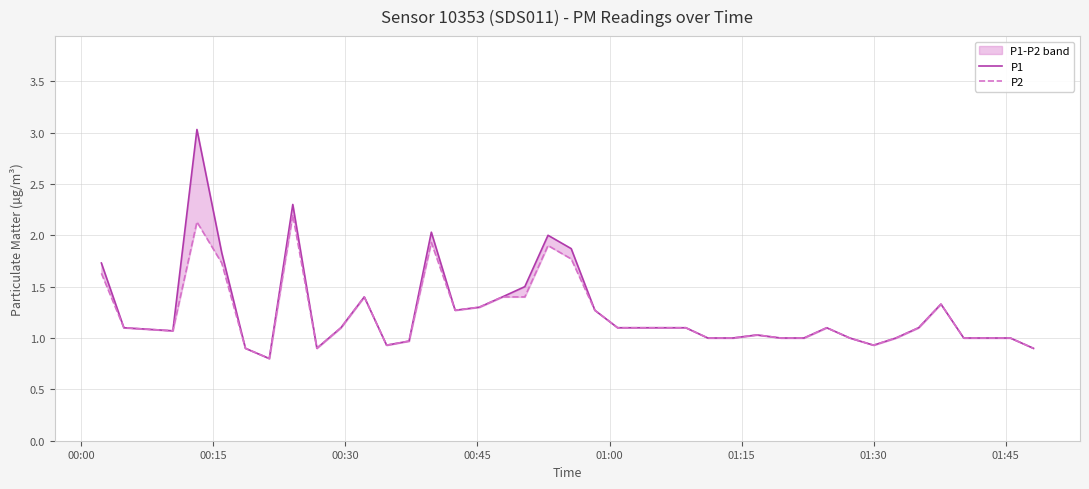

Which series has the largest total across all categories?

P1